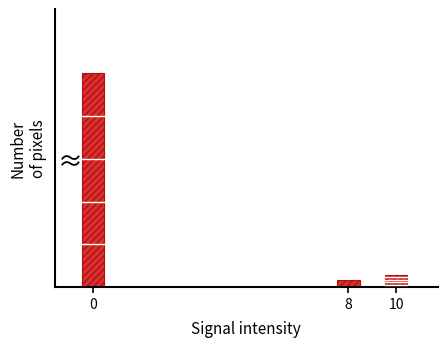

Does the chart contain any negative values?

No